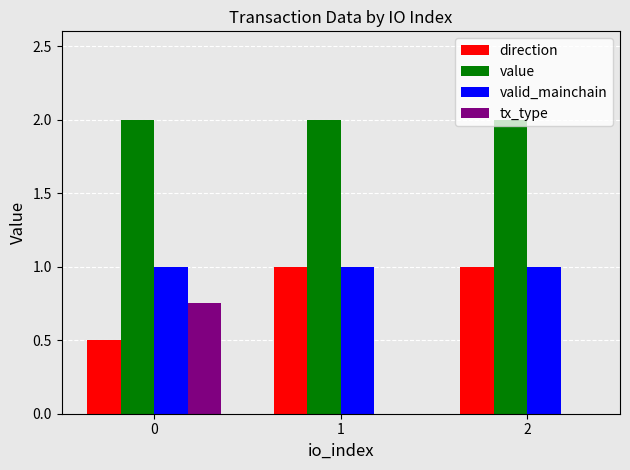

How many groups of bars are there?

3